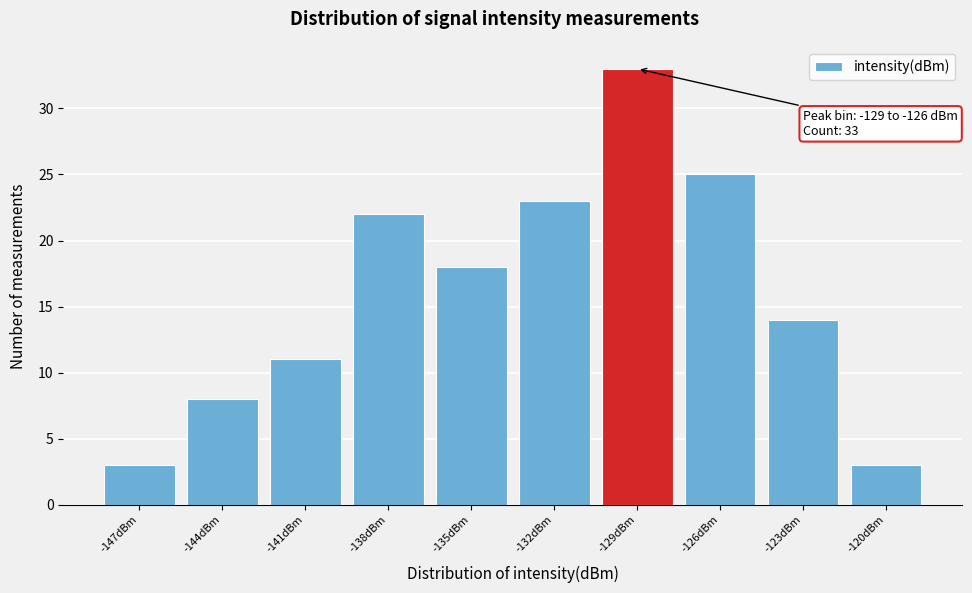

Reading left to right, transcribe all the data shown in this chart.

3	8	11	22	18	23	33	25	14	3